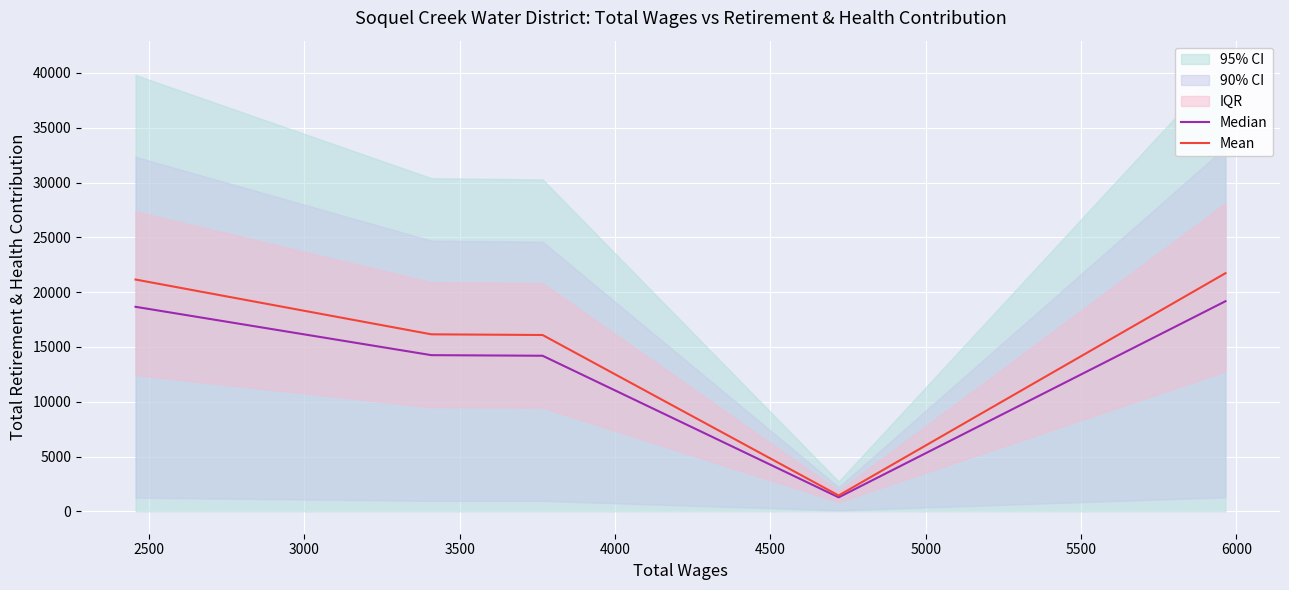

Does the chart display data point markers on the line(s)?

No